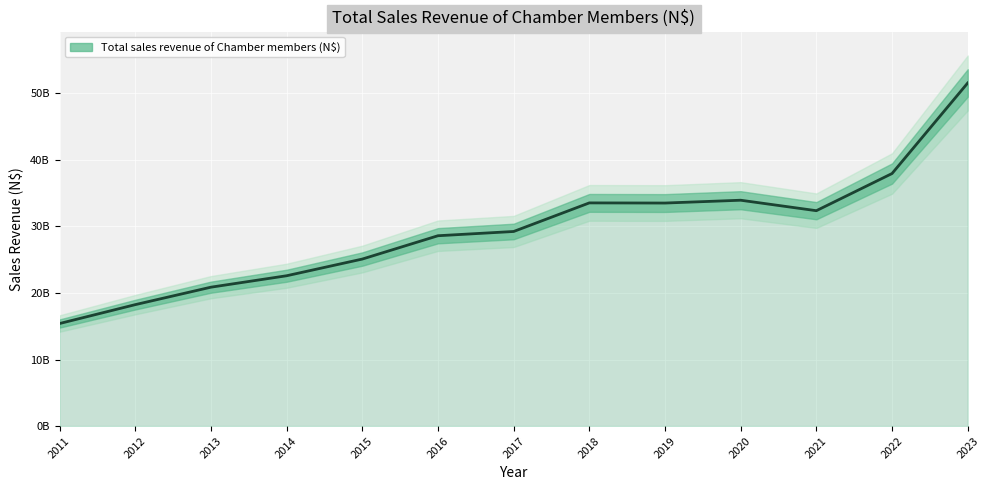

What is the difference between the values at 2022 and 2018?

4415982715.3